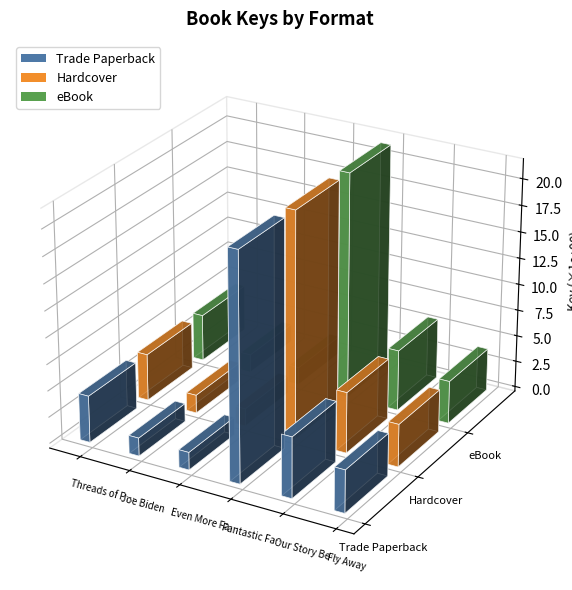

Rank the series at Threads of Peace from lowest to highest value.

Trade Paperback, Hardcover, eBook